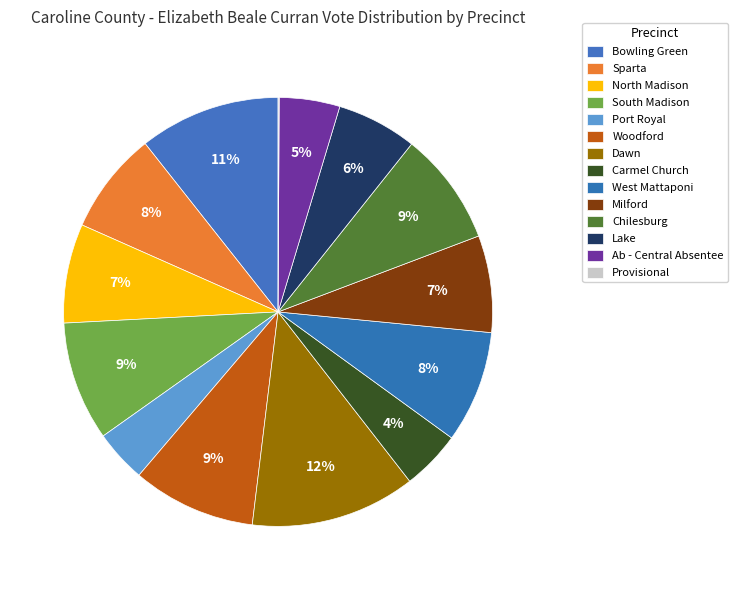

What is the change in value from South Madison to Chilesburg?

-33